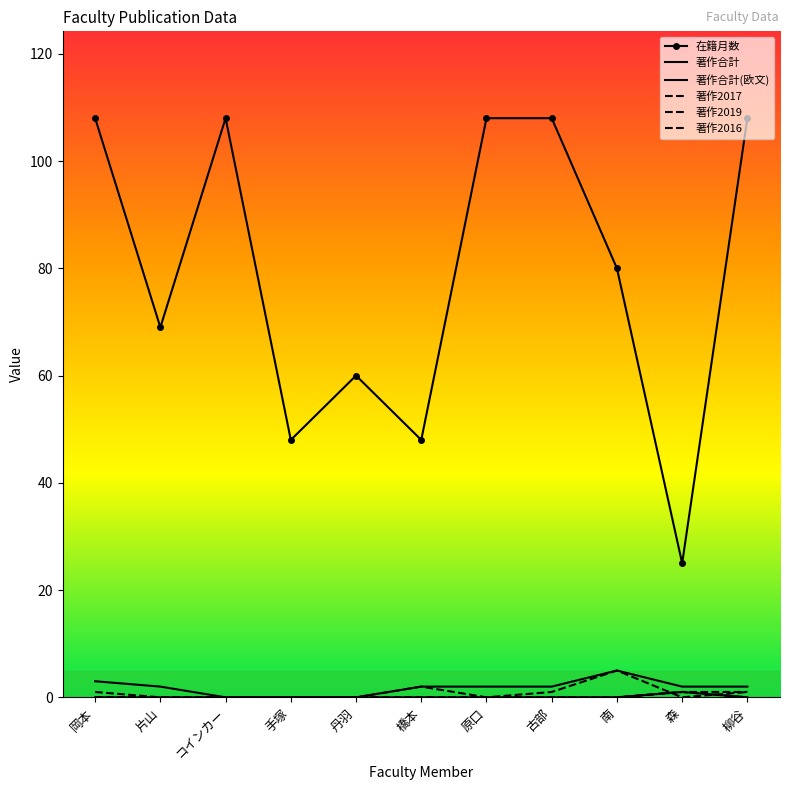

How many lines are shown in the chart?

6